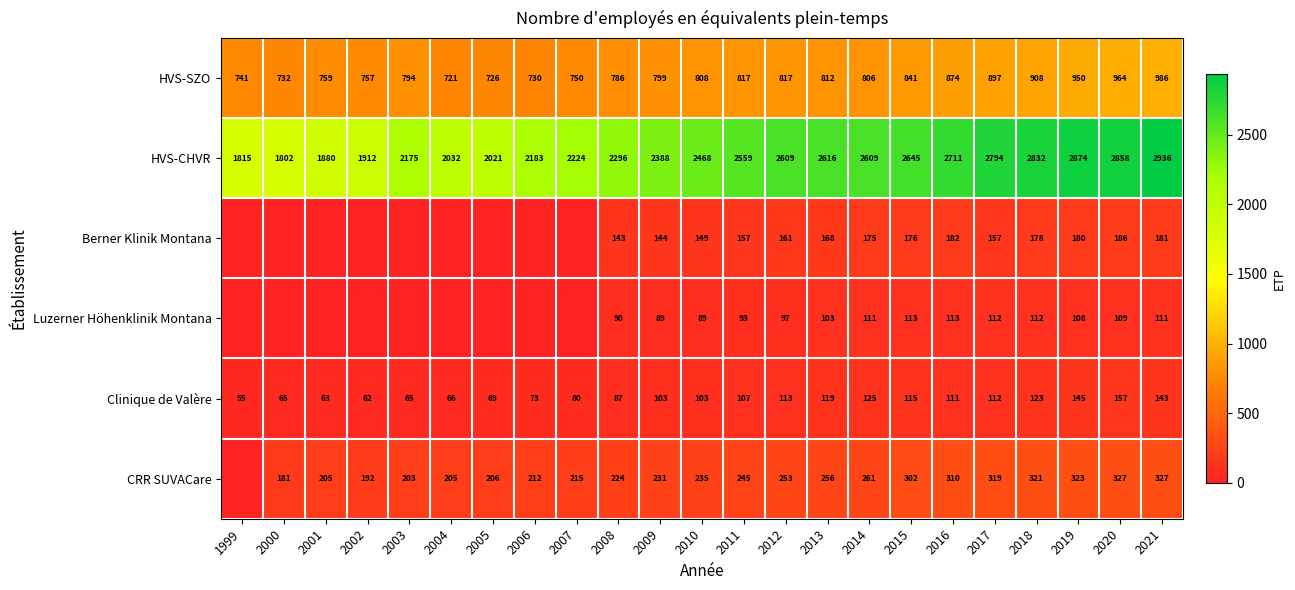

Where is HVS-SZO nearest to the value 853?

2015